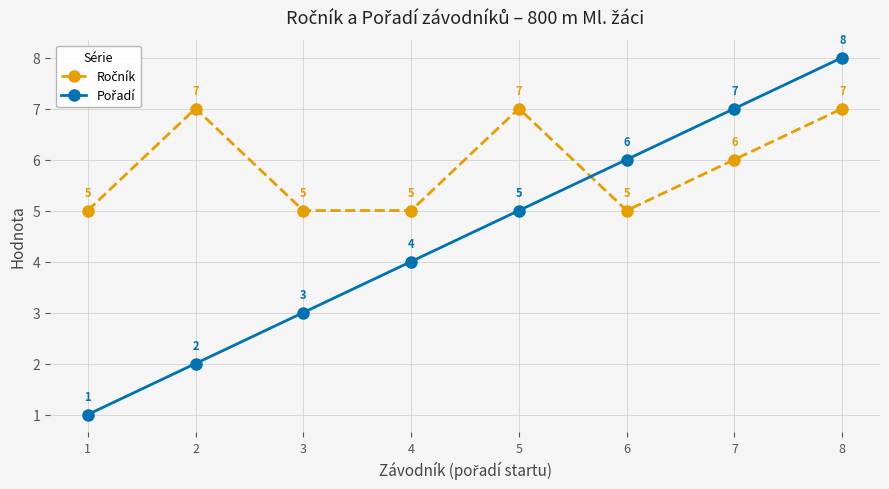

What is the total value across all series at 7?

13